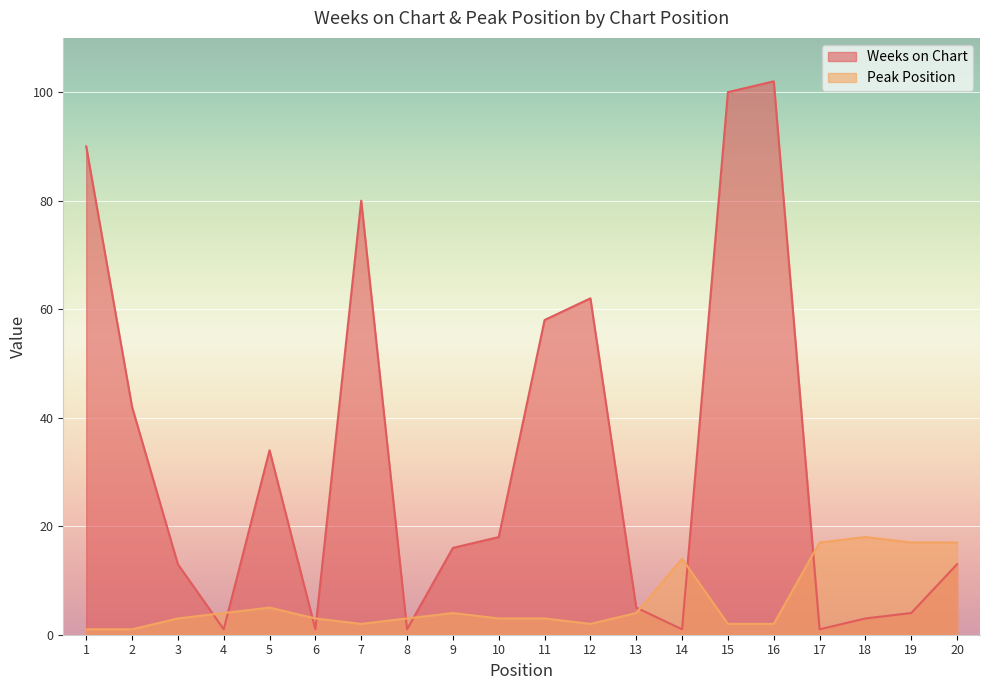

What is the minimum value shown in the chart?

1